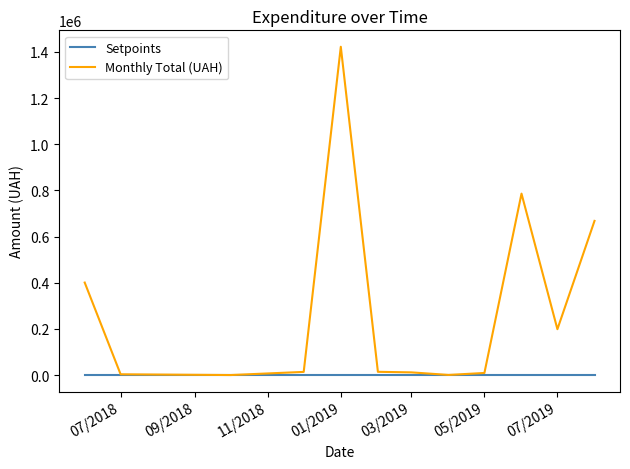

List the series in order of their overall mean, lowest first.

Setpoints, Monthly Total (UAH)